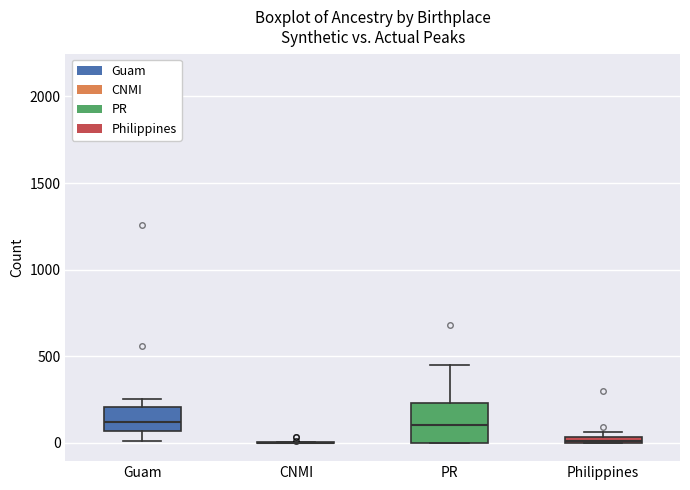

Where is the lower edge of the box for PR on the y-axis? The values are not printed on the chart, so give them approximately, as read against the axis.

0